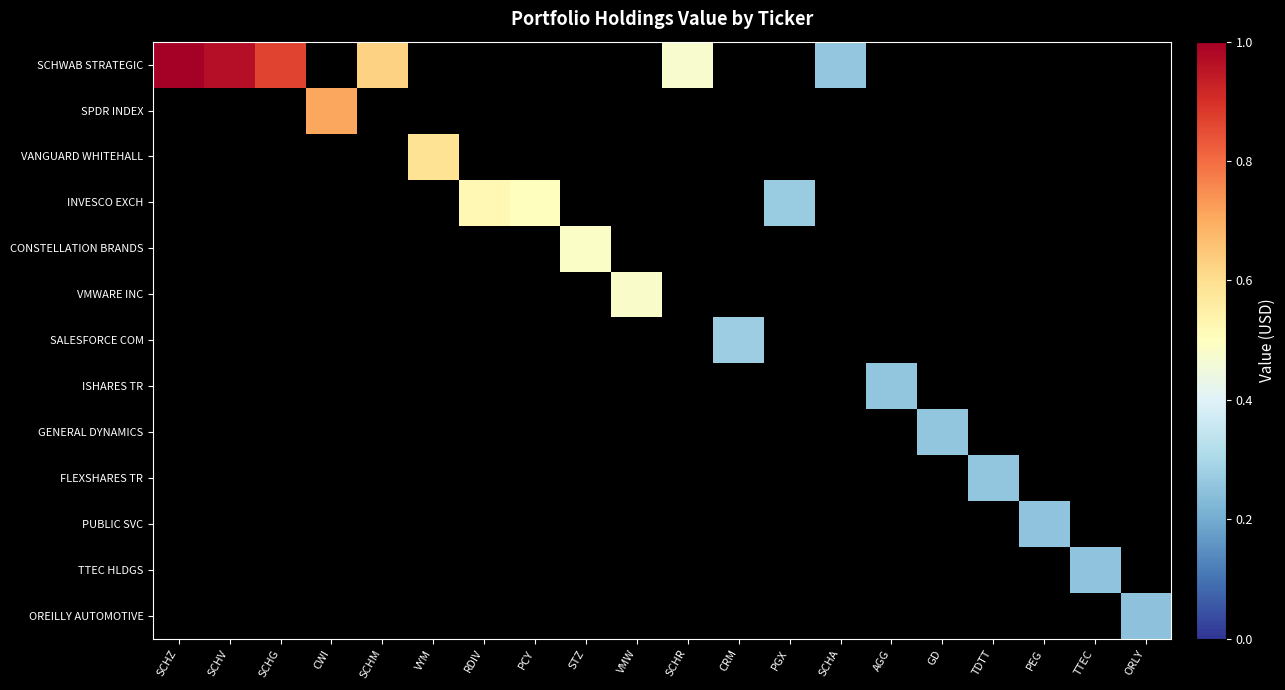

Which series has the widest spread of values?

SCHWAB STRATEGIC